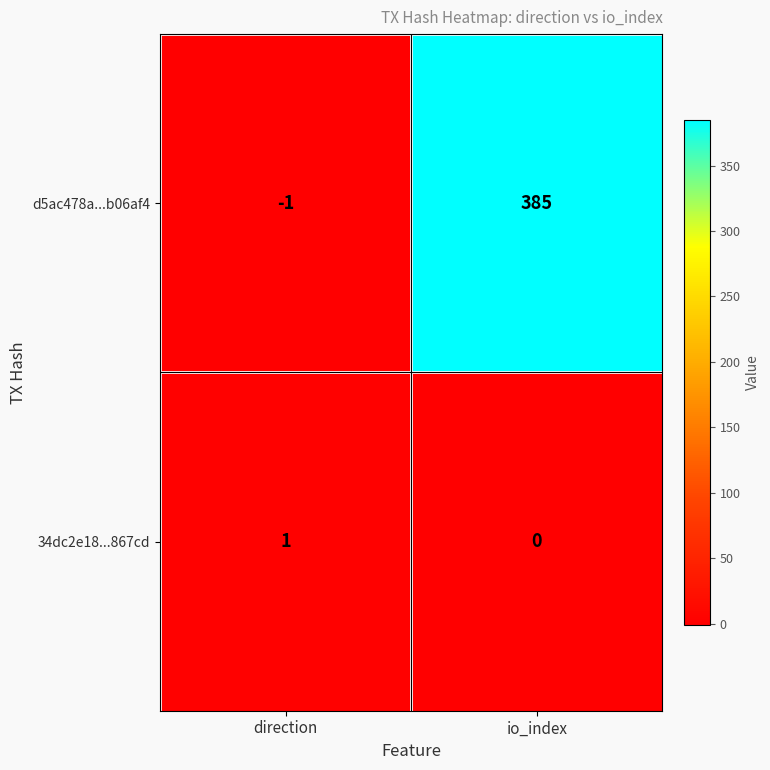

What is the highest value of the d5ac478a...b06af4 series?

385